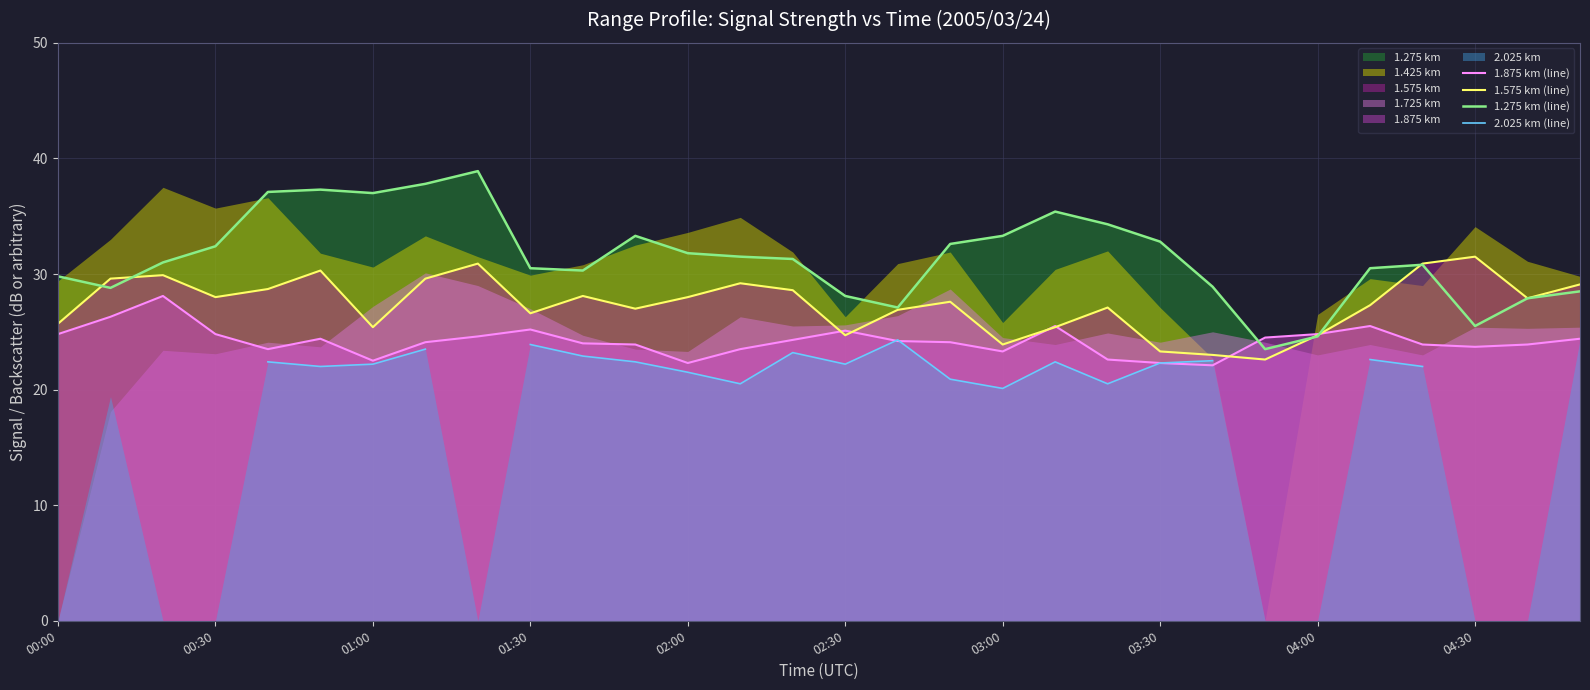

The 1.275 km (line) series shows 8.8 at 00:00. True or false?

False